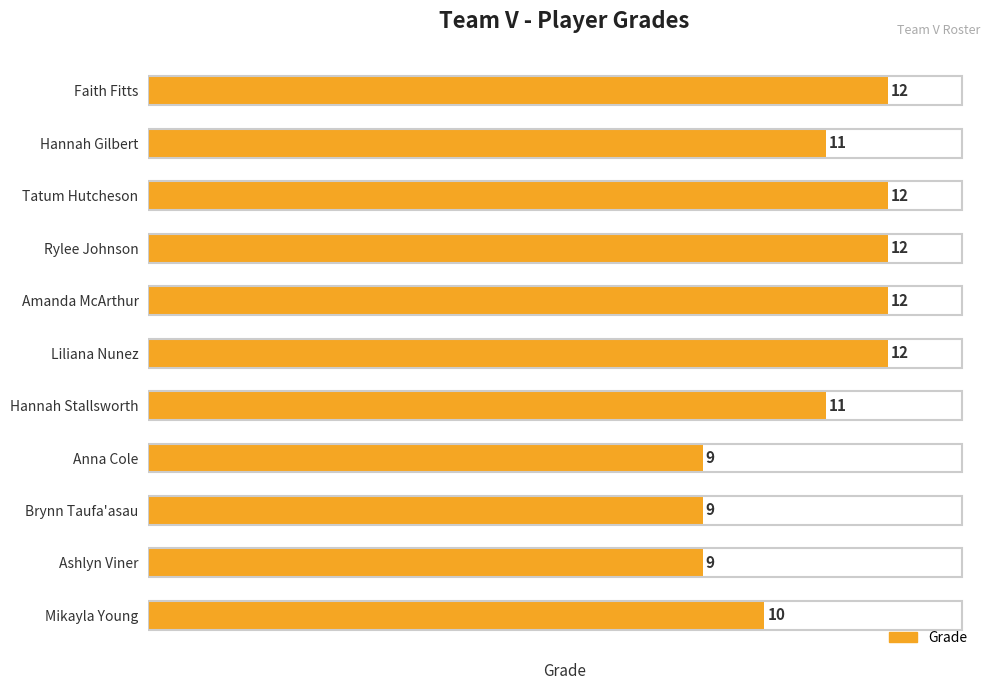

What is the sum of all values?

119